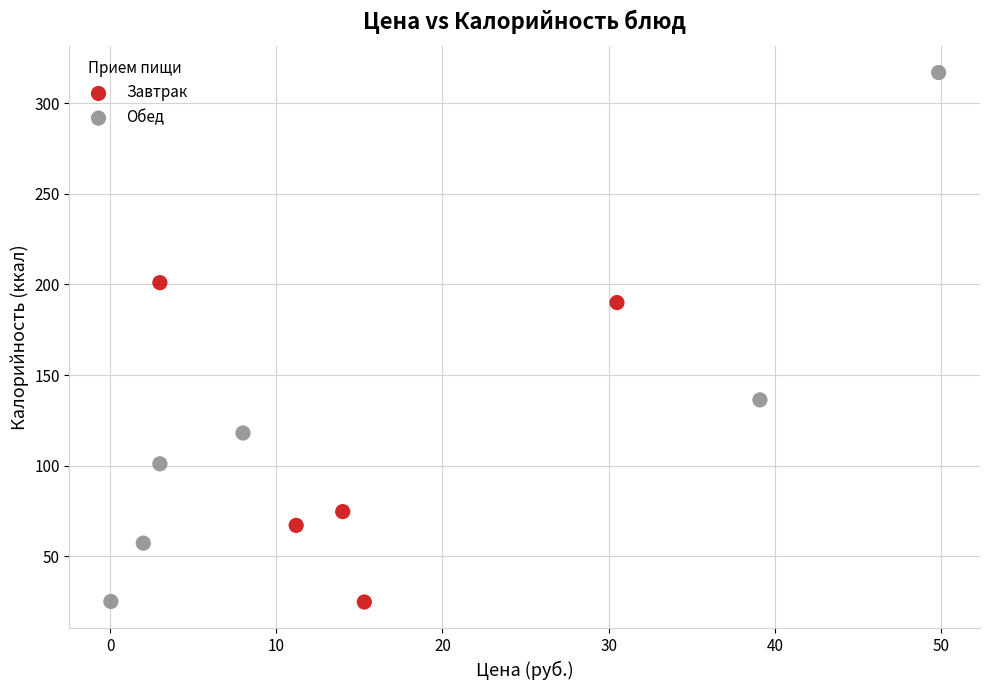

Which series reaches the maximum Y coordinate?

Обед